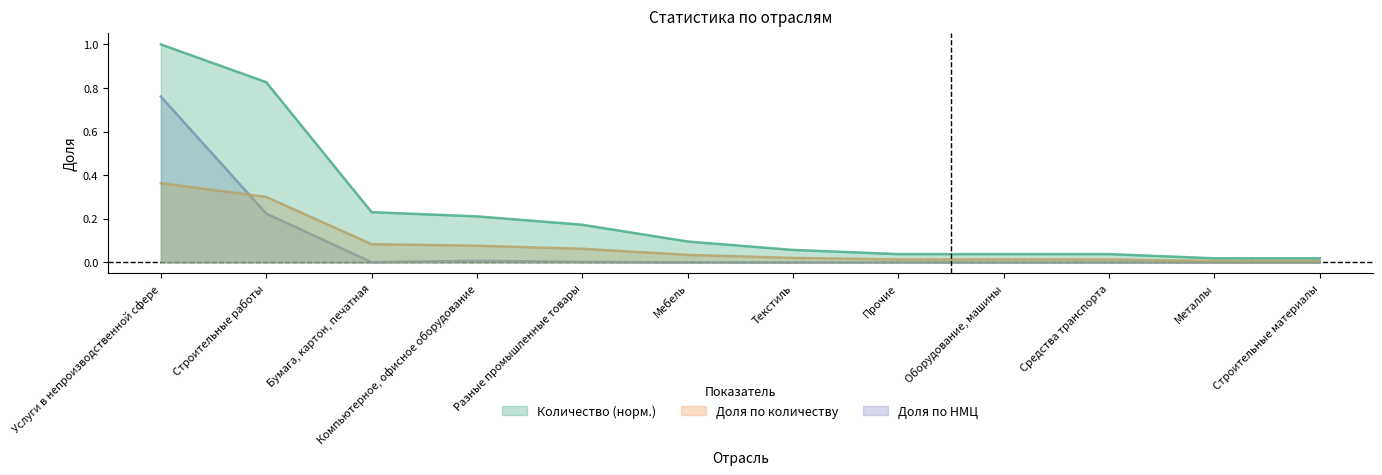

What is the highest value of the Доля по НМЦ series?

0.8